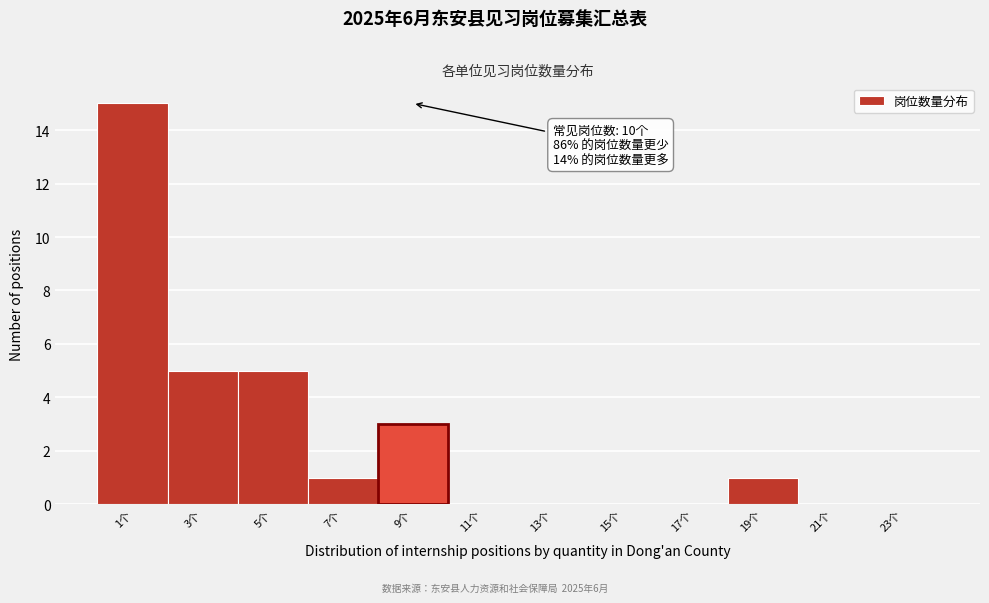

Reading left to right, list all the values displayed in this chart.

1个=15	3个=5	5个=5	7个=1	9个=3	11个=0	13个=0	15个=0	17个=0	19个=1	21个=0	23个=0